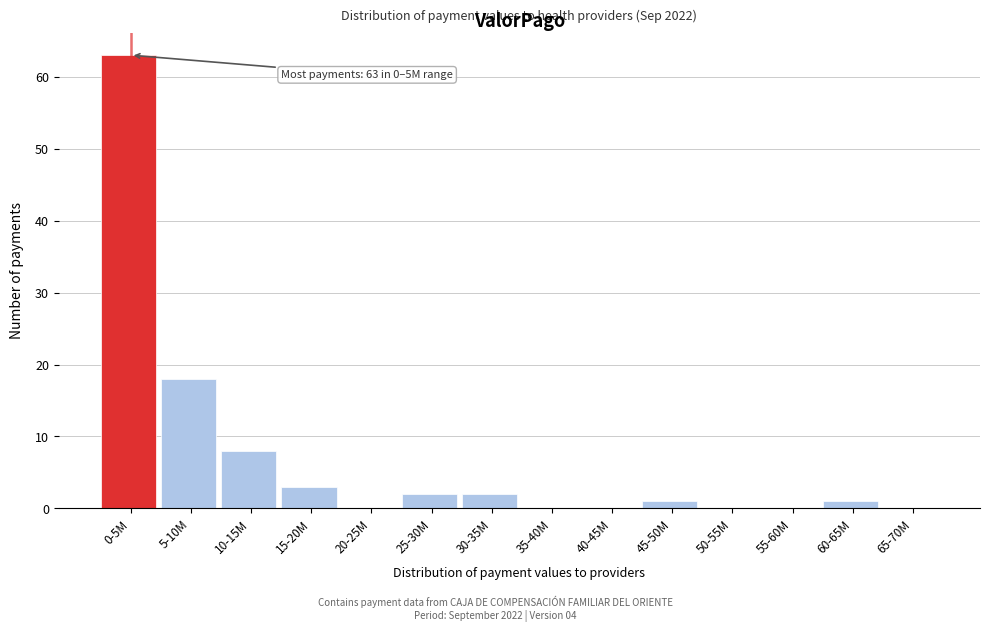

Reading left to right, list all the values displayed in this chart.

0-5M=63	5-10M=18	10-15M=8	15-20M=3	20-25M=0	25-30M=2	30-35M=2	35-40M=0	40-45M=0	45-50M=1	50-55M=0	55-60M=0	60-65M=1	65-70M=0